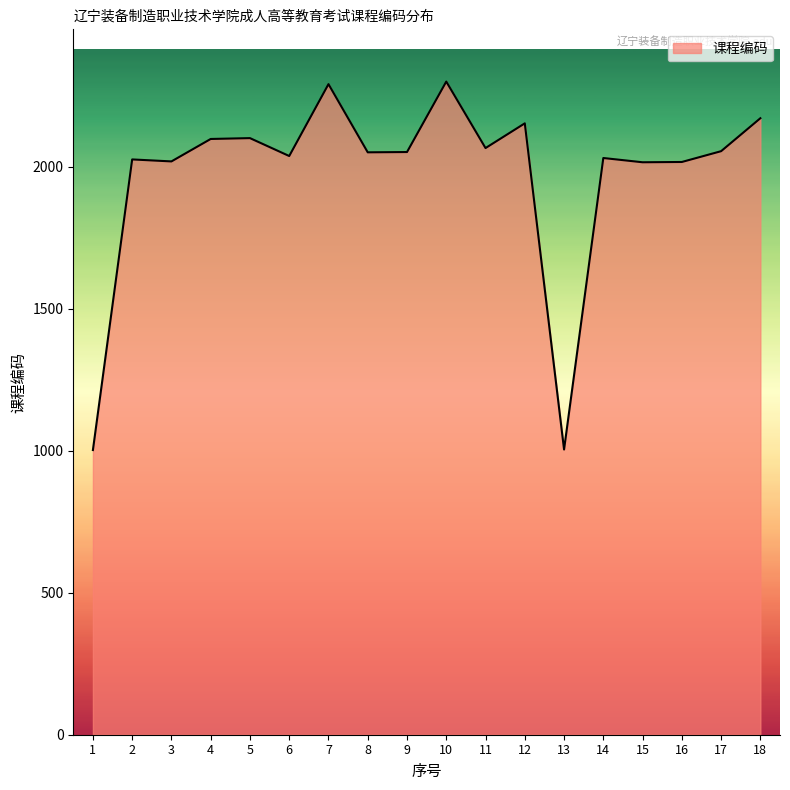

Is it true that the value at 1 is 1002?

True